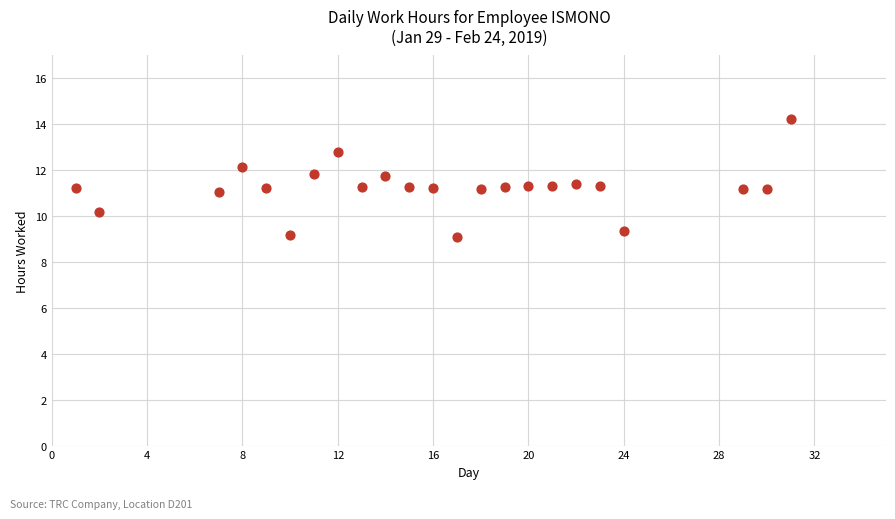

What is the range of Y values (max minus min)?

5.1